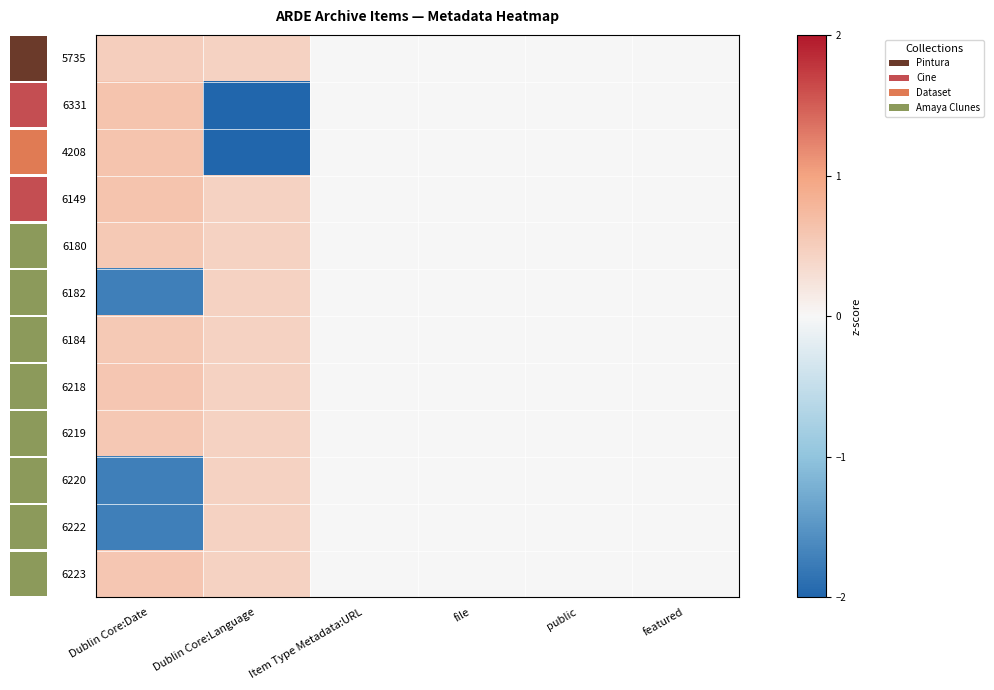

Is the value of 6180 at Item Type Metadata:URL greater than the value of 6218 at Item Type Metadata:URL?

No